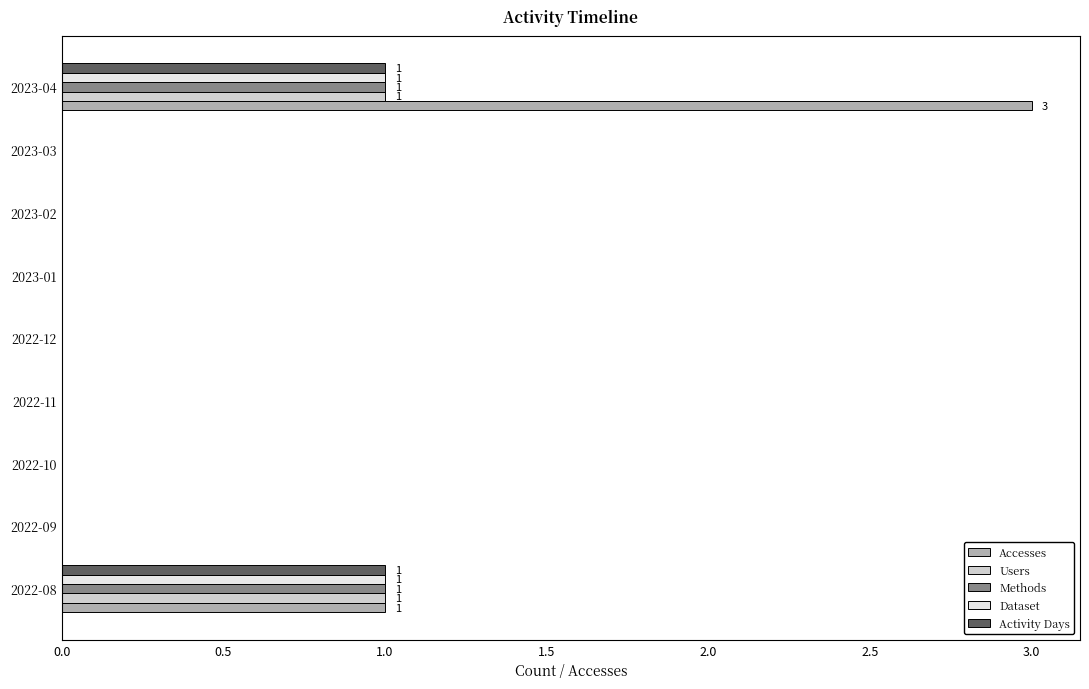

Is it true that Dataset equals 0 at 2023-01?

True